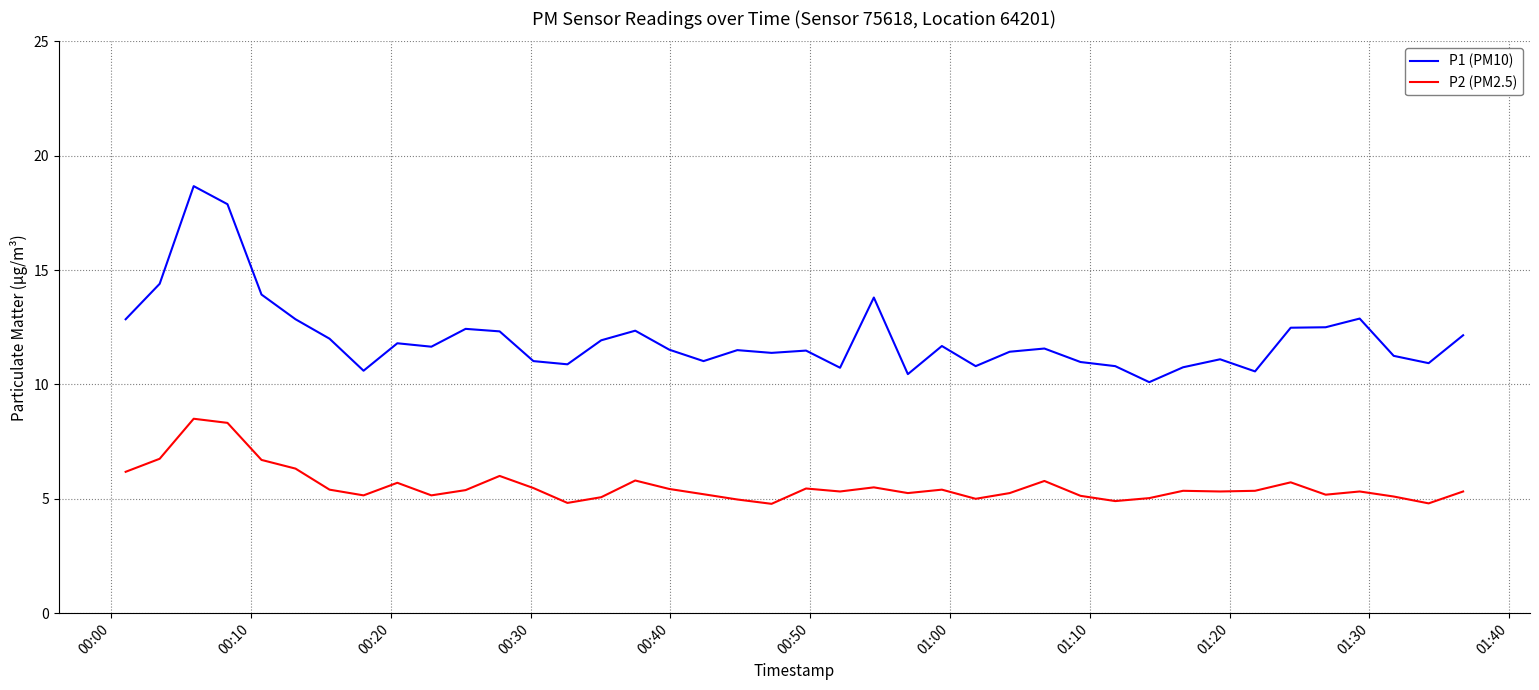

Which series has the largest range (max minus min)?

P1 (PM10)